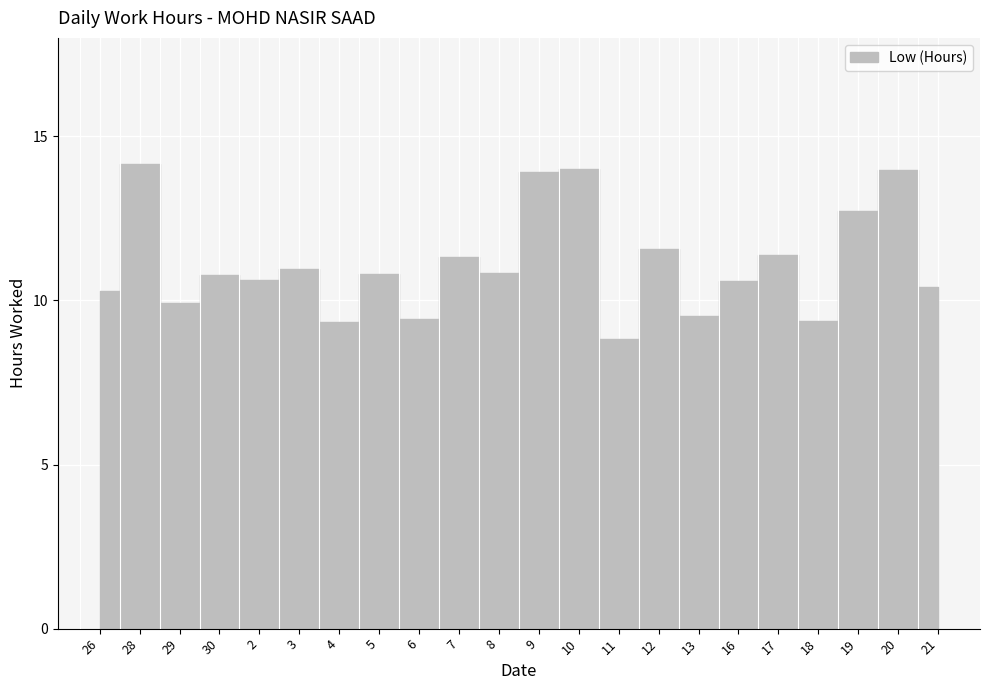

Rank the categories by value from highest to lowest.

28, 10, 20, 9, 19, 12, 17, 7, 3, 8, 5, 30, 2, 16, 21, 26, 29, 13, 6, 18, 4, 11